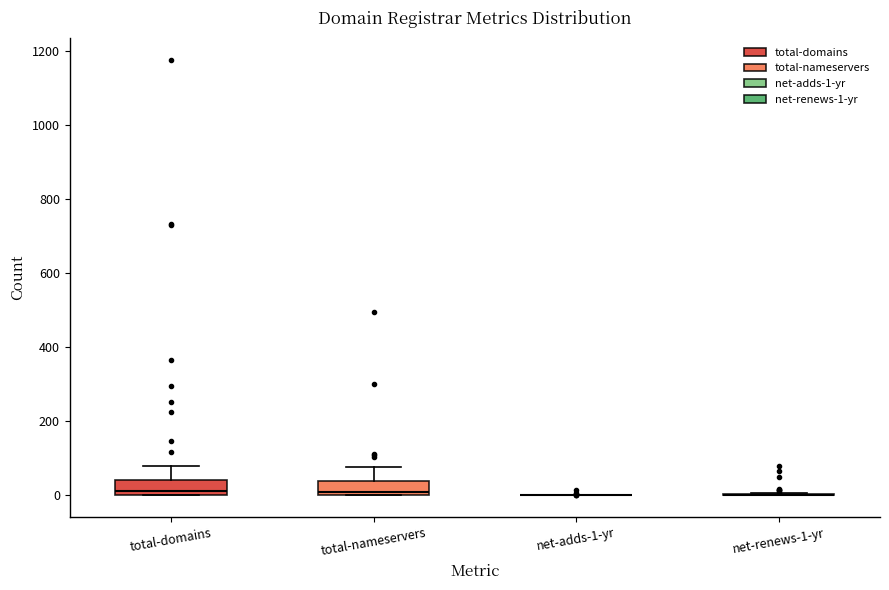

Reading left to right, transcribe this box plot: for each box, give where its median line is, the range the box spans, and where its two whiskers end, as read against the y-axis. The values are not printed on the chart, so give them approximately, as read against the axis.

total-domains: median 20, box 0 to 40, whiskers 0 to 80
total-nameservers: median 0 (just above the box's lower edge), box 0 to 40, whiskers 0 to 80
net-adds-1-yr: box collapsed to a line at 0, whiskers 0 to 0
net-renews-1-yr: box collapsed to a line at 0, whiskers 0 to 0